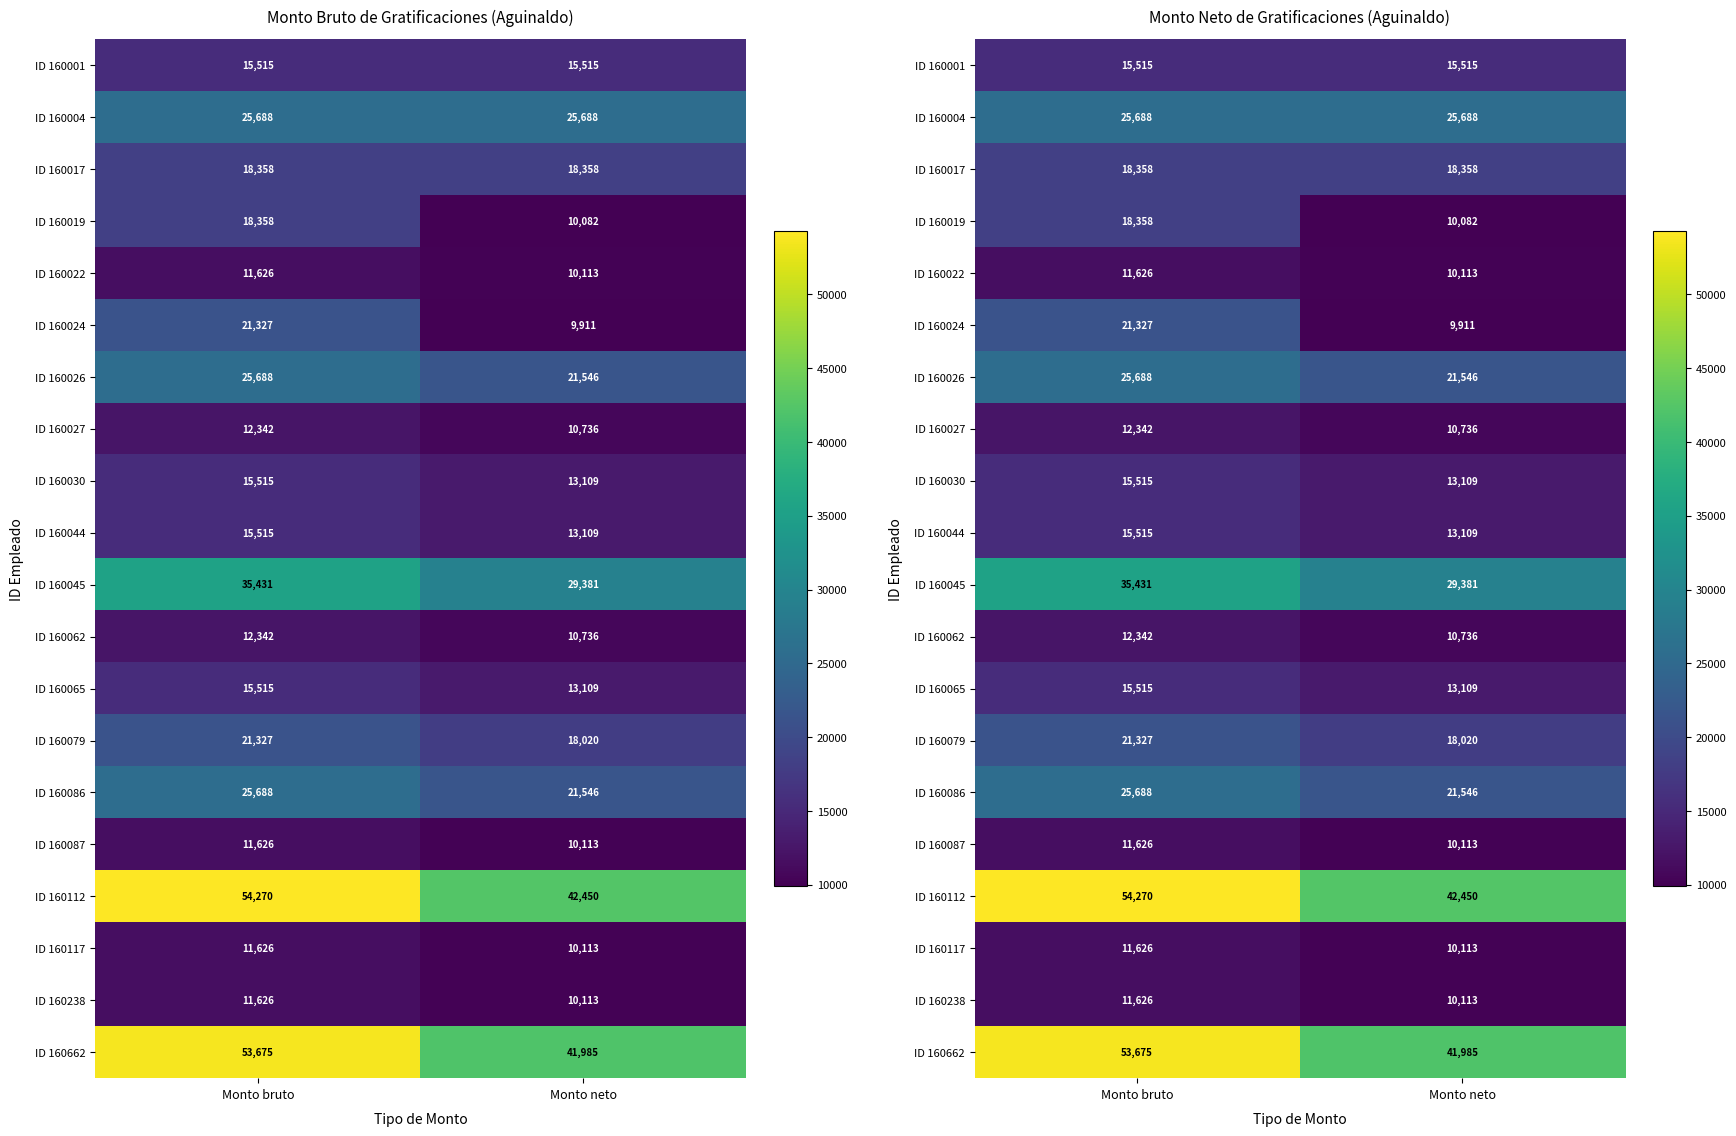

Is the value of ID 160662 at Monto neto greater than the value of ID 160001 at Monto neto?

Yes